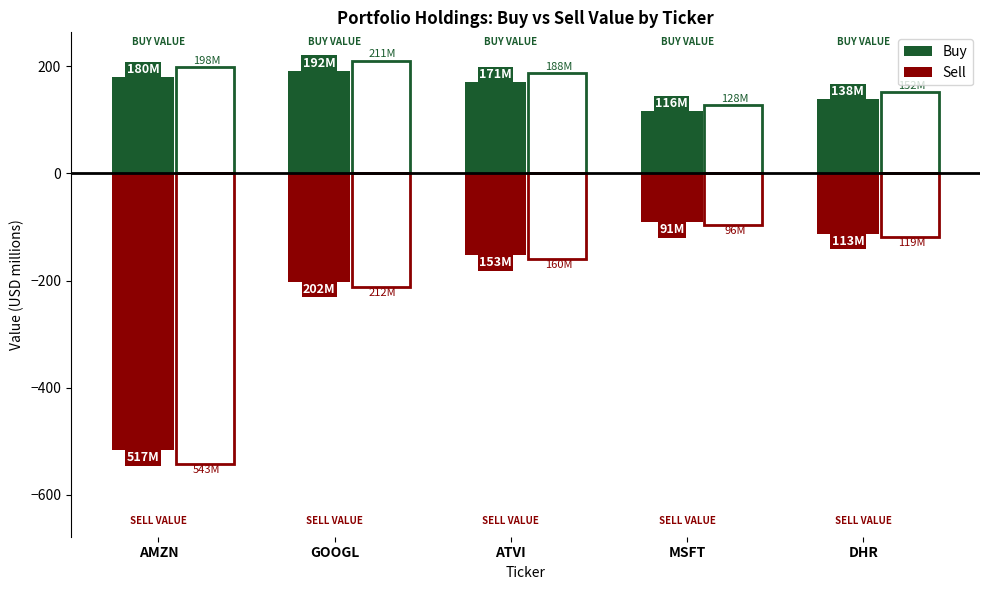

What is the difference between the Sell values at MSFT and GOOGL?

110.9